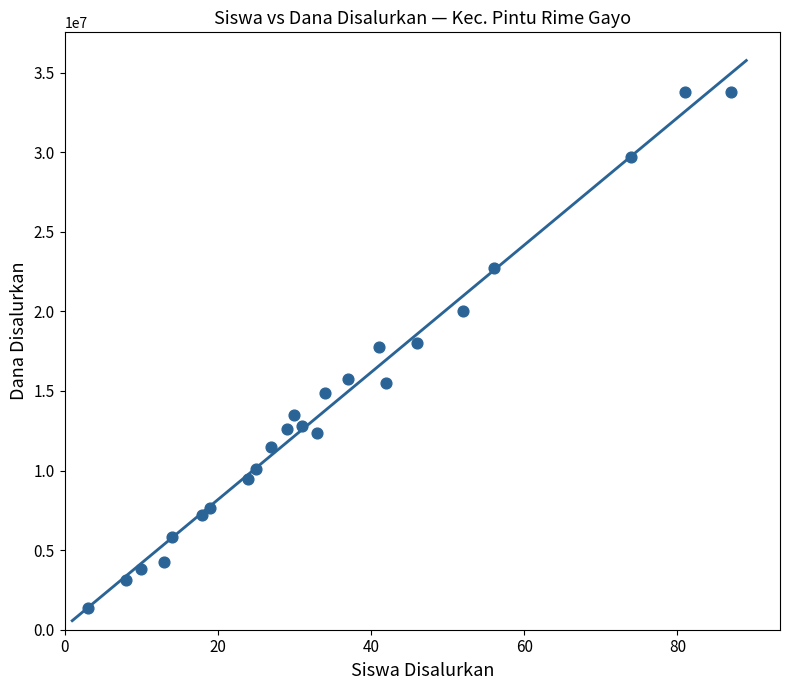

What is the range of Y values (max minus min)?

32400000